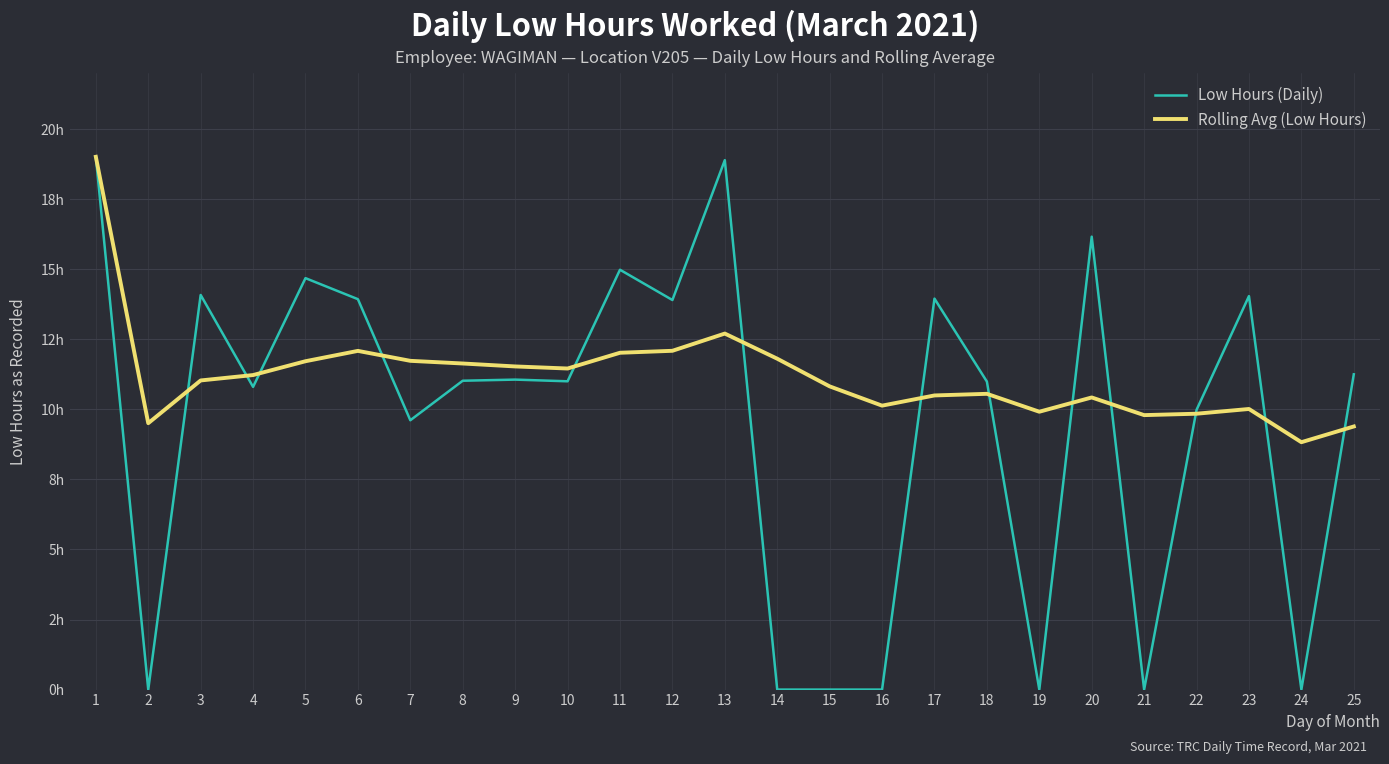

How many times do Low Hours (Daily) and Rolling Avg (Low Hours) cross each other?

13